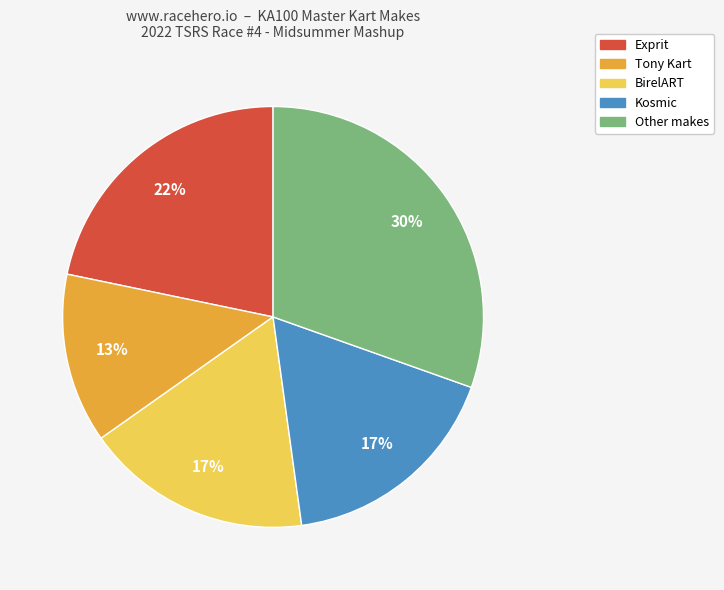

Count the number of slices in the pie.

5